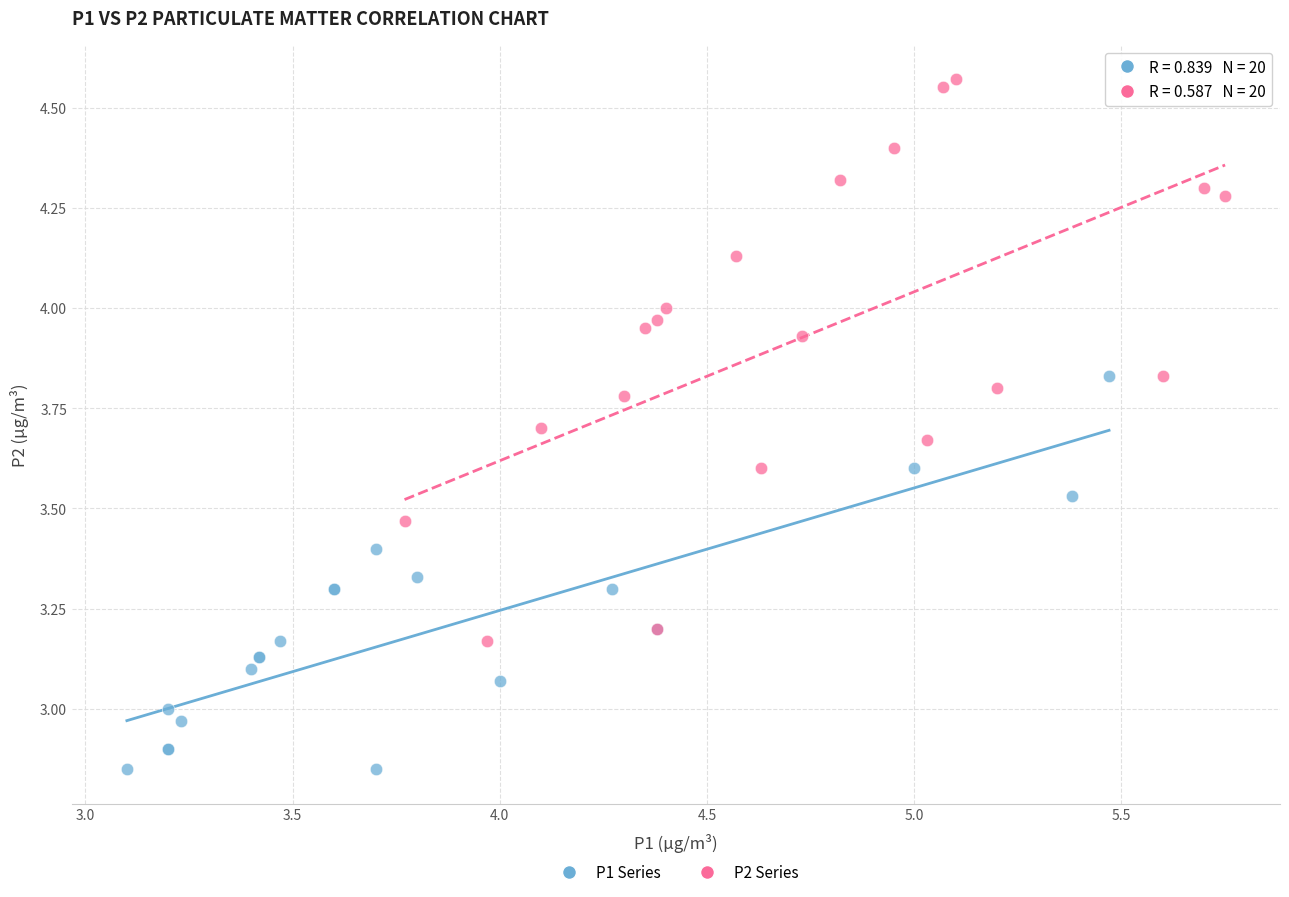

What are all the series names shown in the legend?

P1 Series, P2 Series